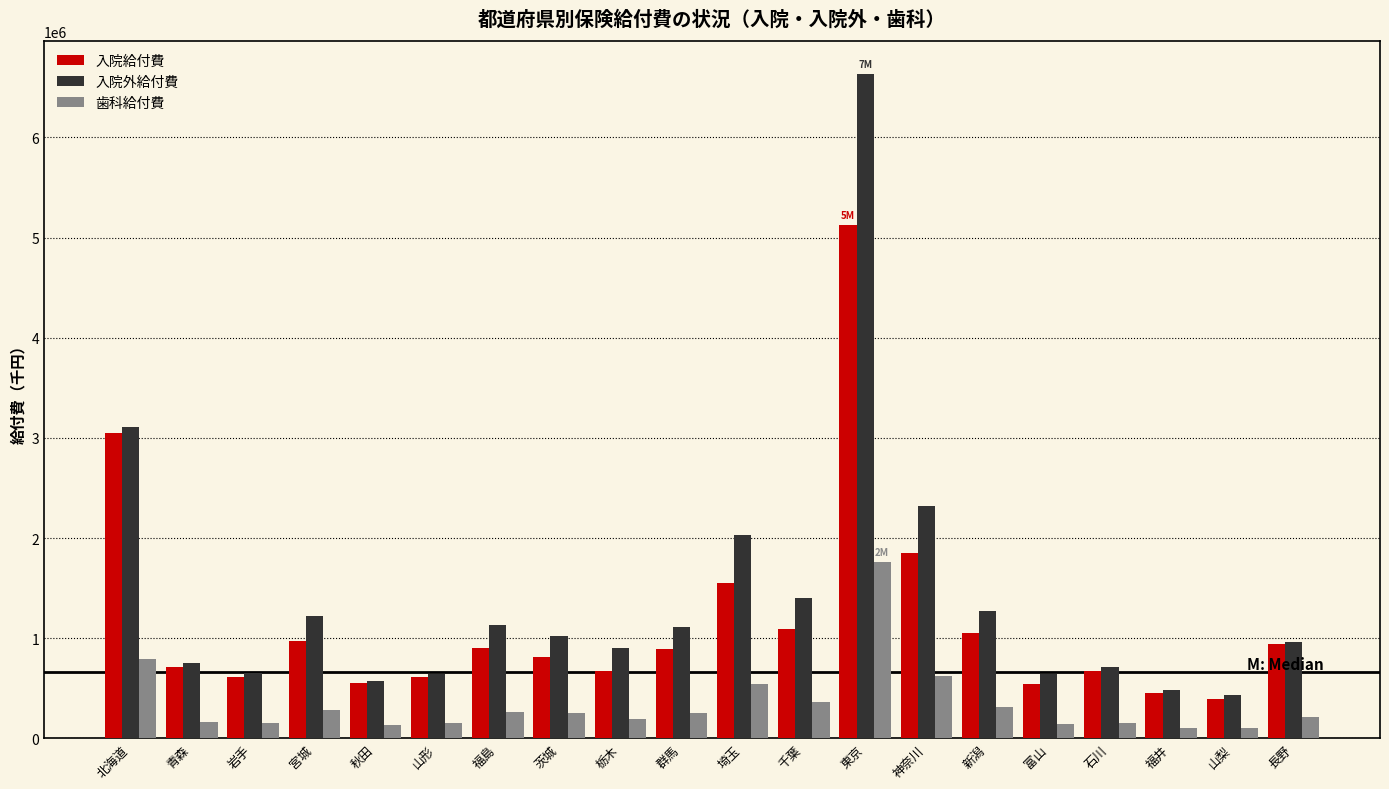

Is it true that 歯科給付費 equals 257701.0 at 群馬?

True